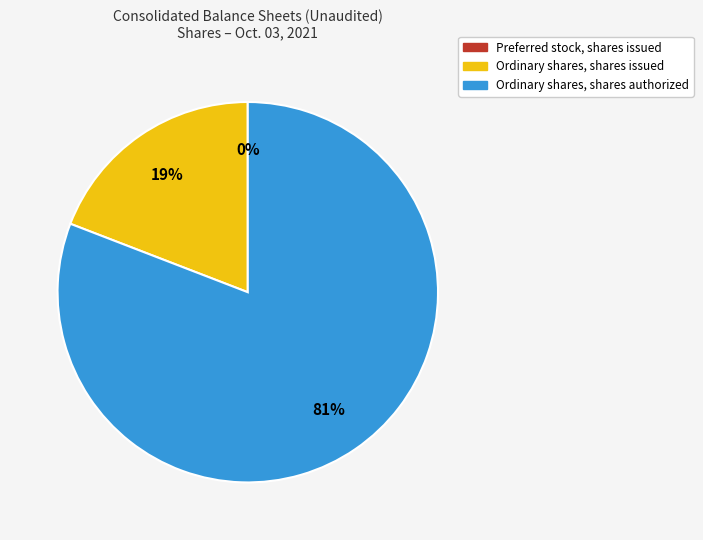

Combined, do Ordinary shares, shares authorized and Ordinary shares, shares issued account for over 50%?

Yes